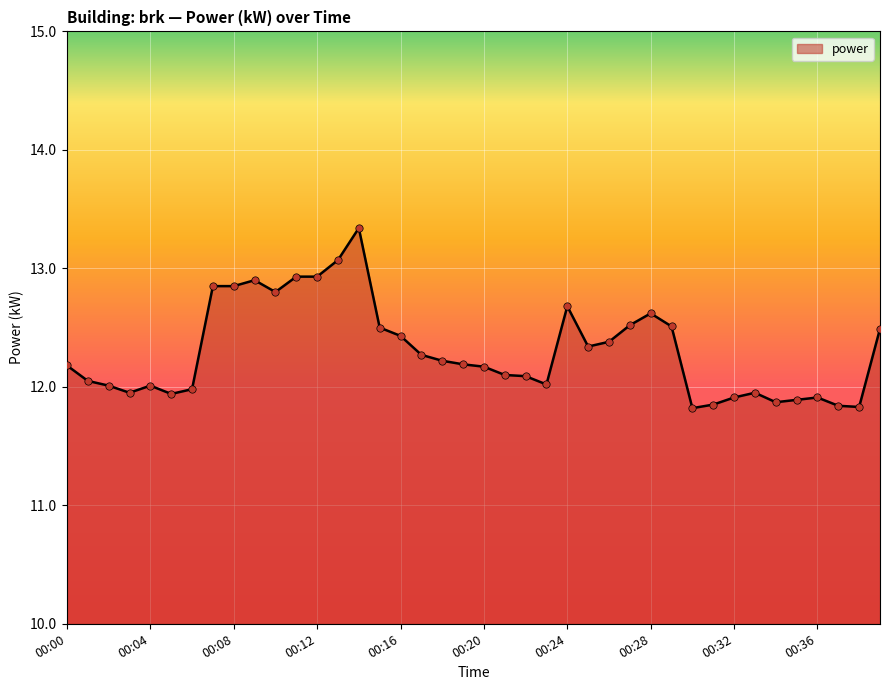

What is the maximum value shown in the chart?

13.3